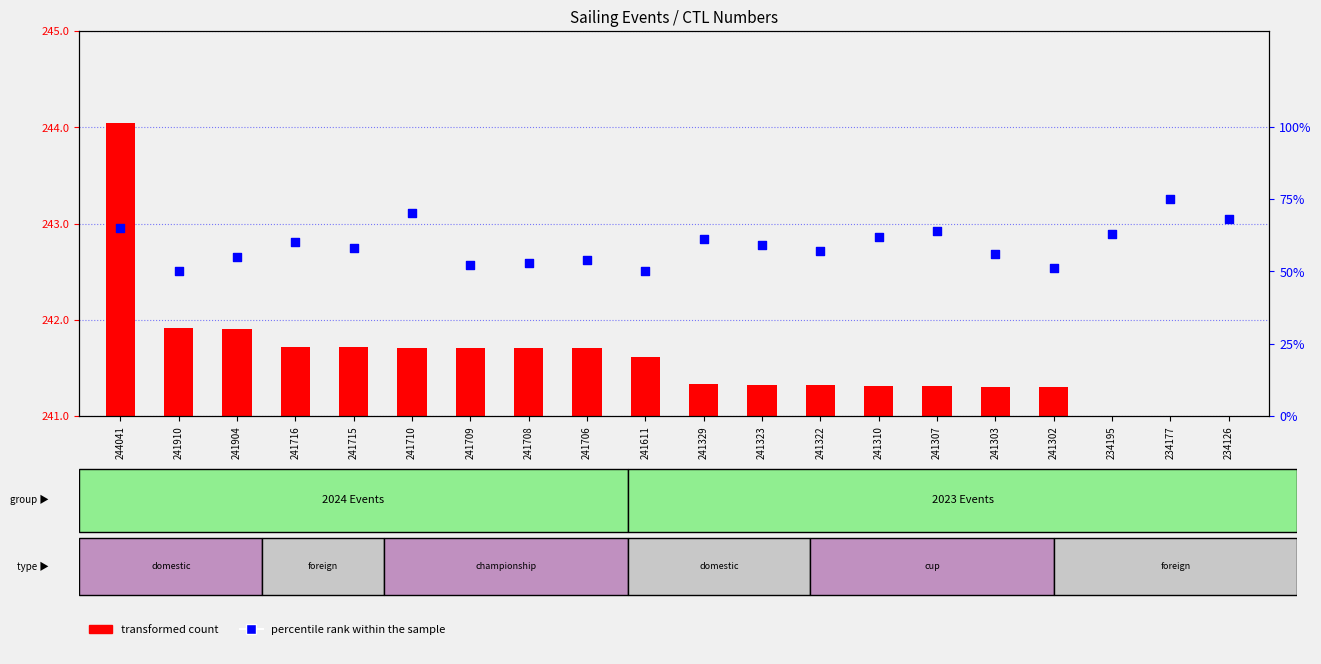

Which series contains the lowest Y value?

transformed count